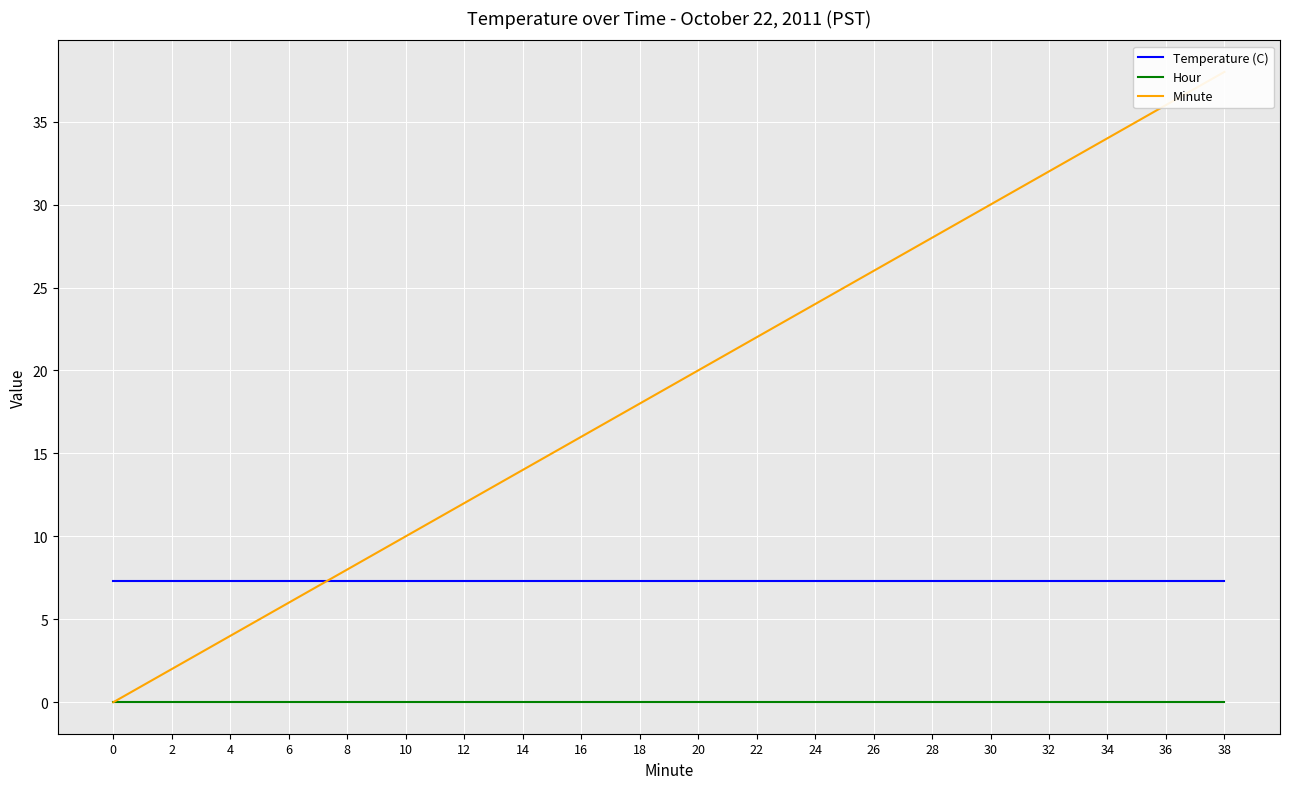

True or false: Hour and Temperature (C) intersect in this chart.

False